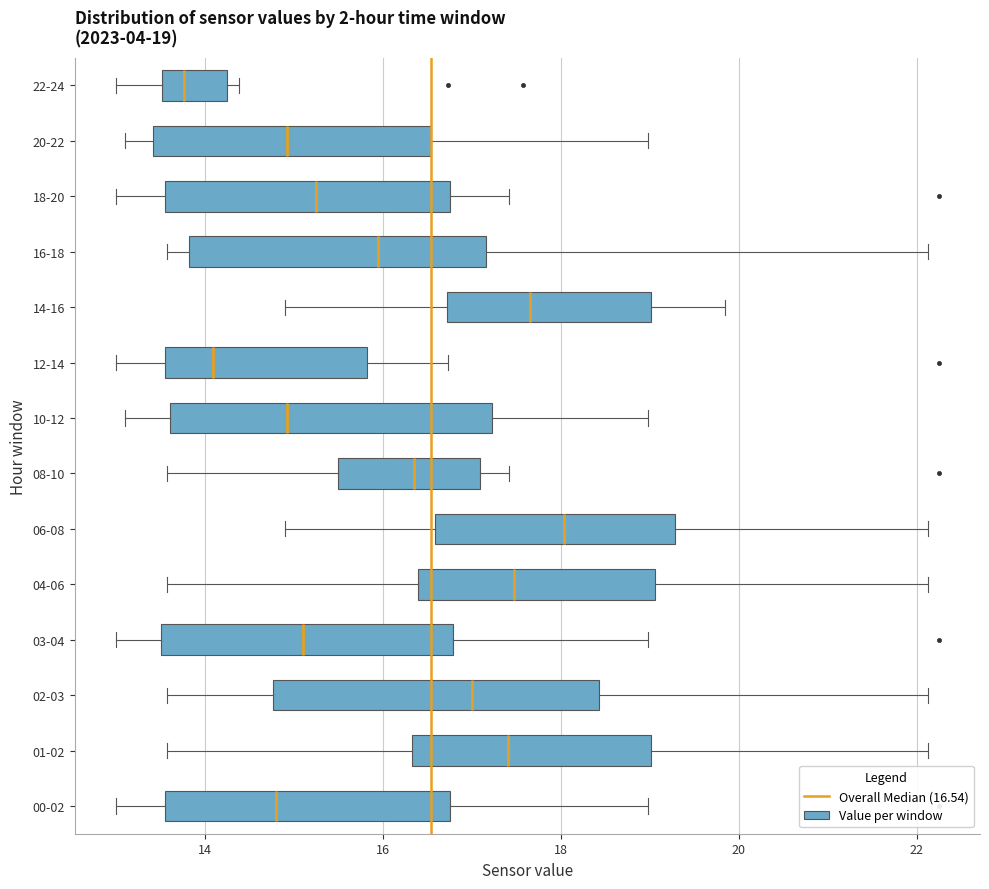

Which box's median line is the furthest to the left?

22-24